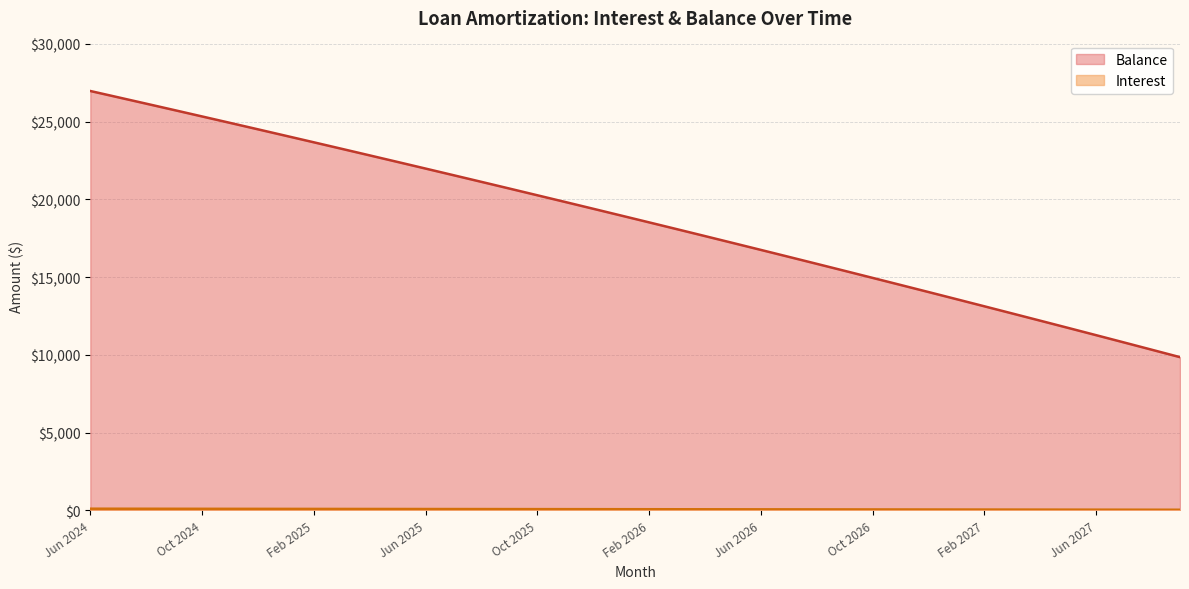

What is the difference between the maximum and minimum values in the Balance series?

17119.0